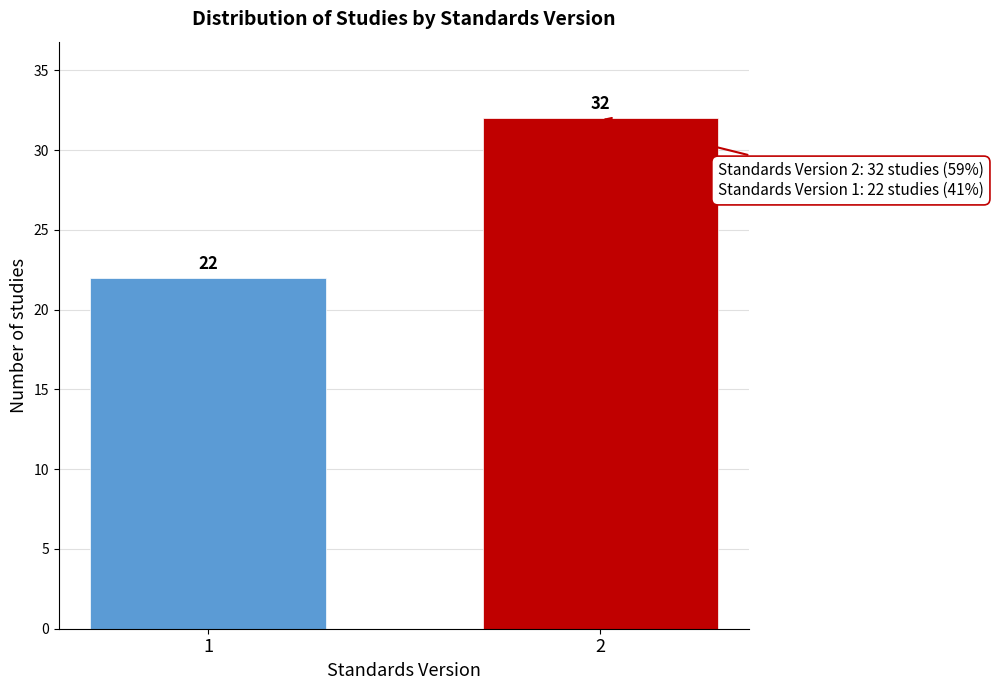

Reading left to right, what are all the values shown in this chart?

22	32